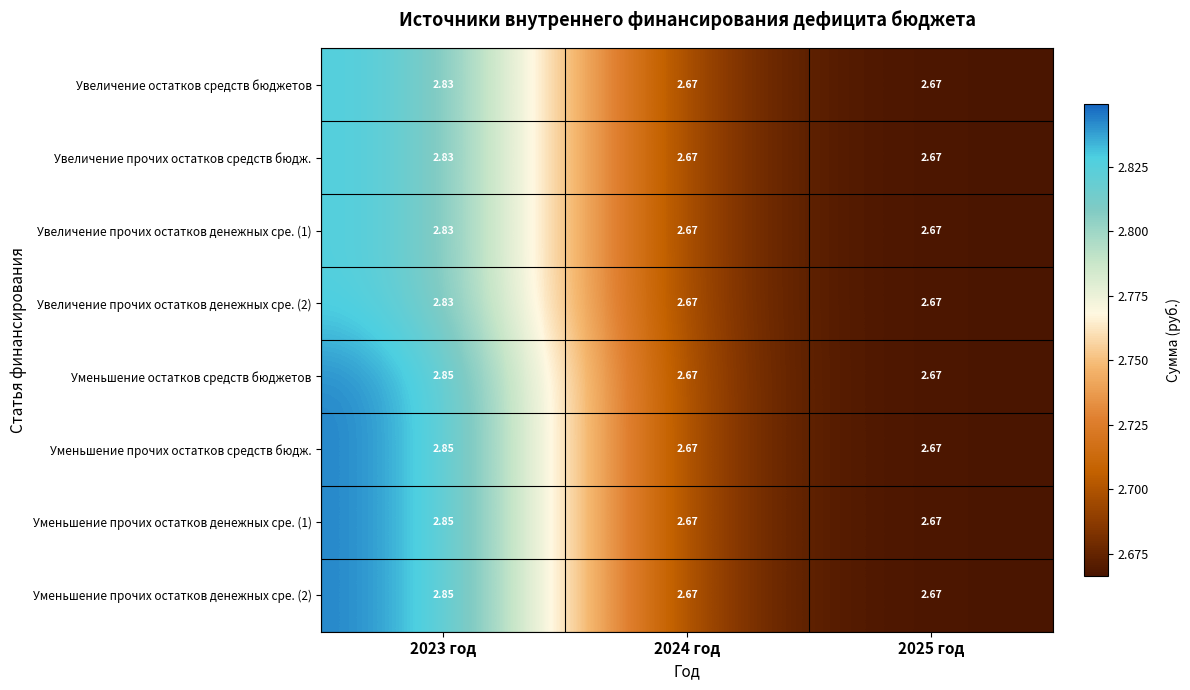

How many data points does each series have?

3